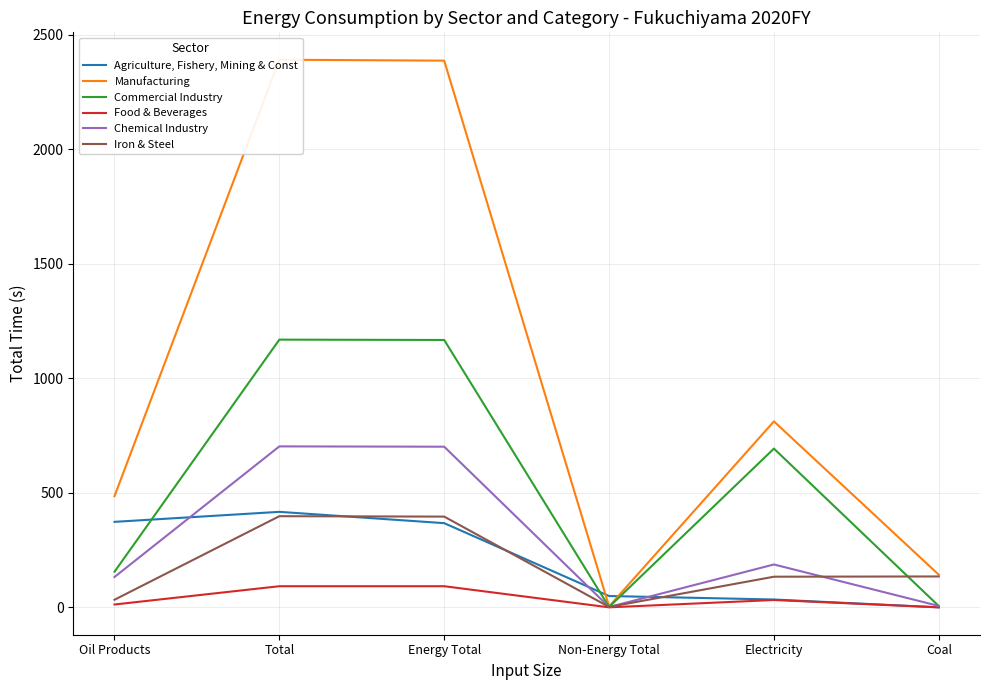

Between Non-Energy Total and Total, which is larger?

Total